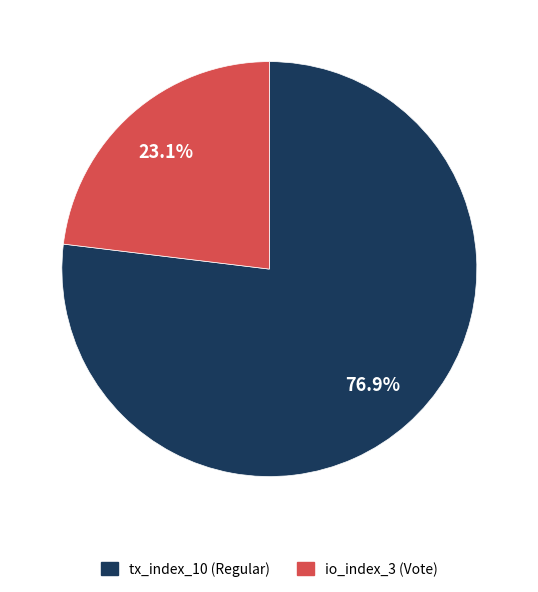

Rank the categories by value from lowest to highest.

io_index_3 (Vote), tx_index_10 (Regular)